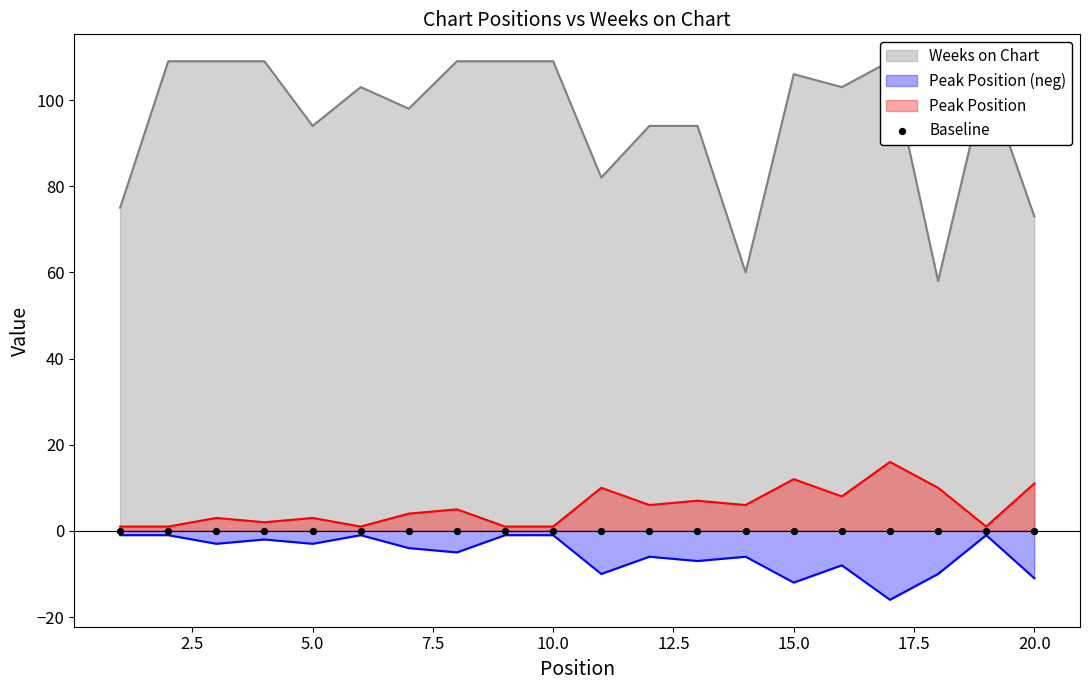

At which category is the sum across all series the highest?

17